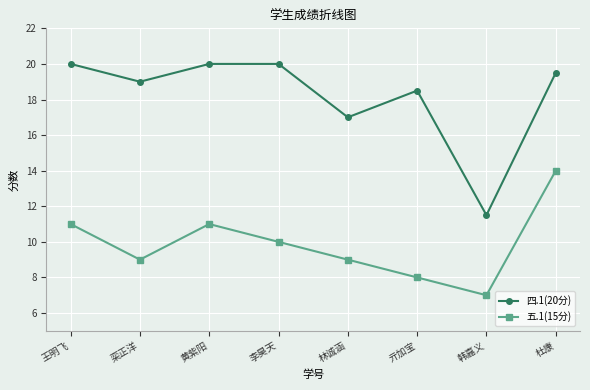

Reading right to left, transcribe all the data shown in this chart.

四.1(20分): 19.5	11.5	18.5	17.0	20.0	20.0	19.0	20.0
五.1(15分): 14.0	7.0	8.0	9.0	10.0	11.0	9.0	11.0